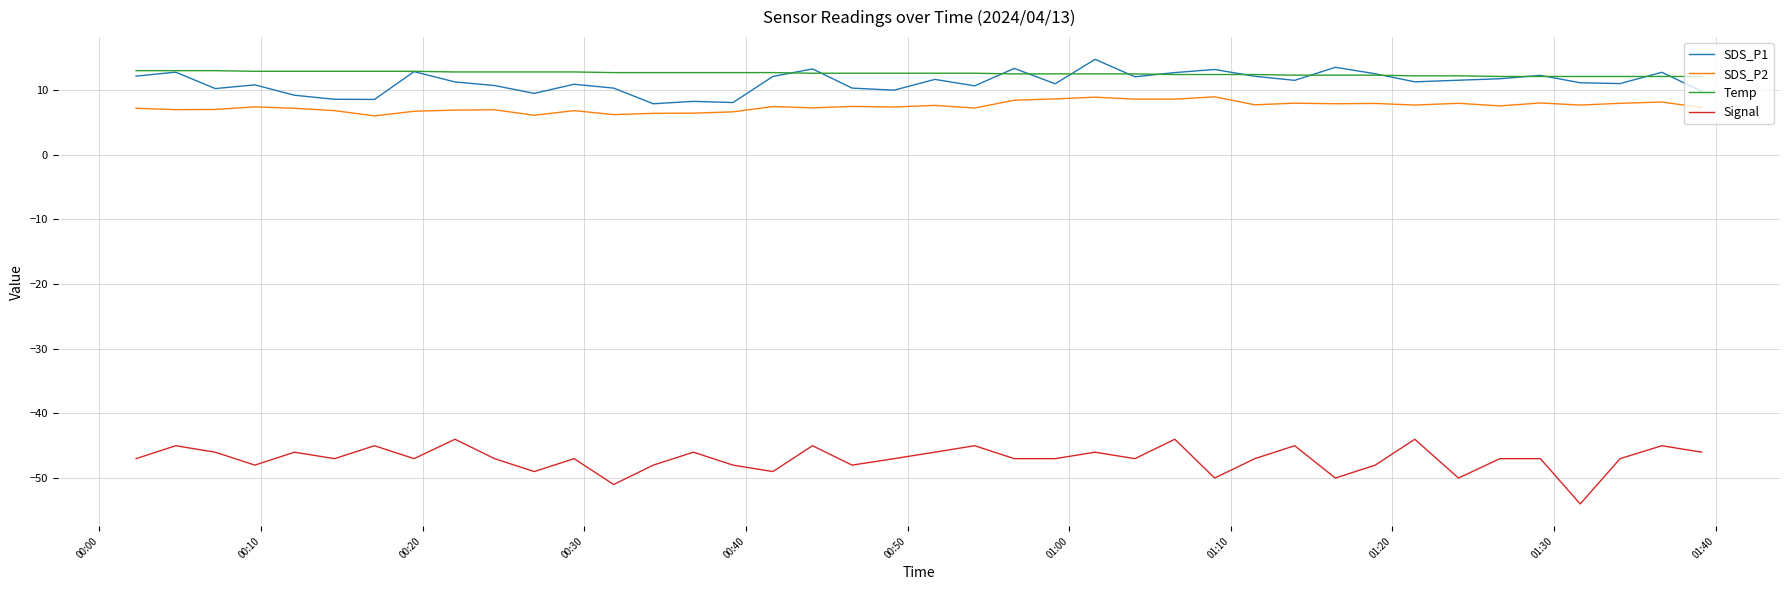

True or false: Signal and Temp cross at least once.

False